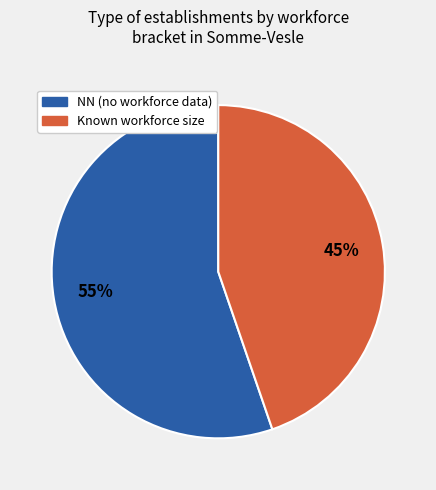

How many slices are in this pie chart?

2